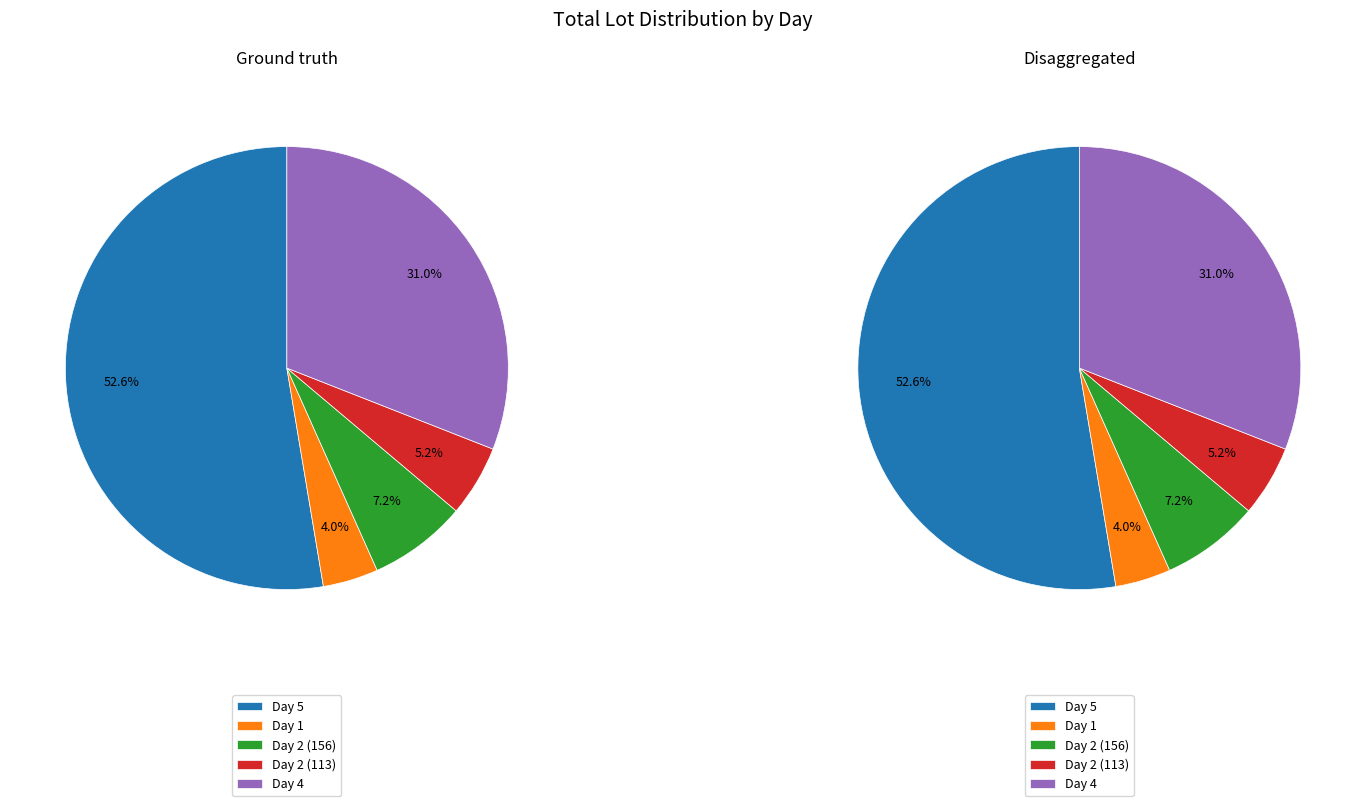

The Day 2 (156) slice represents 7% of the pie. True or false?

True